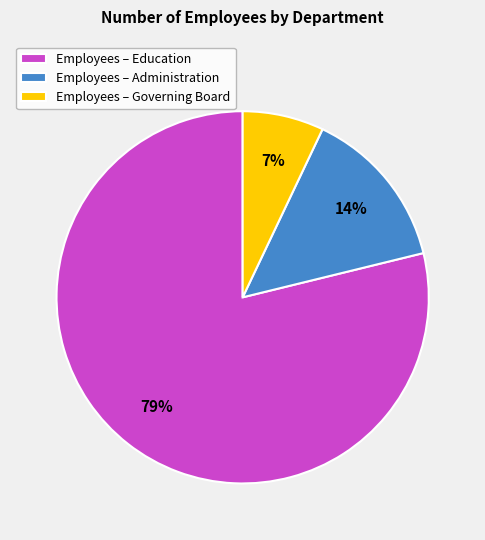

What is the majority slice?

Employees – Education